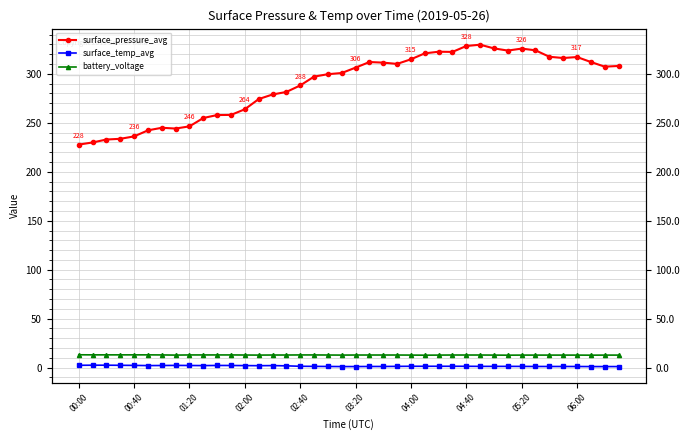

What is the minimum value shown in the chart?

1.1